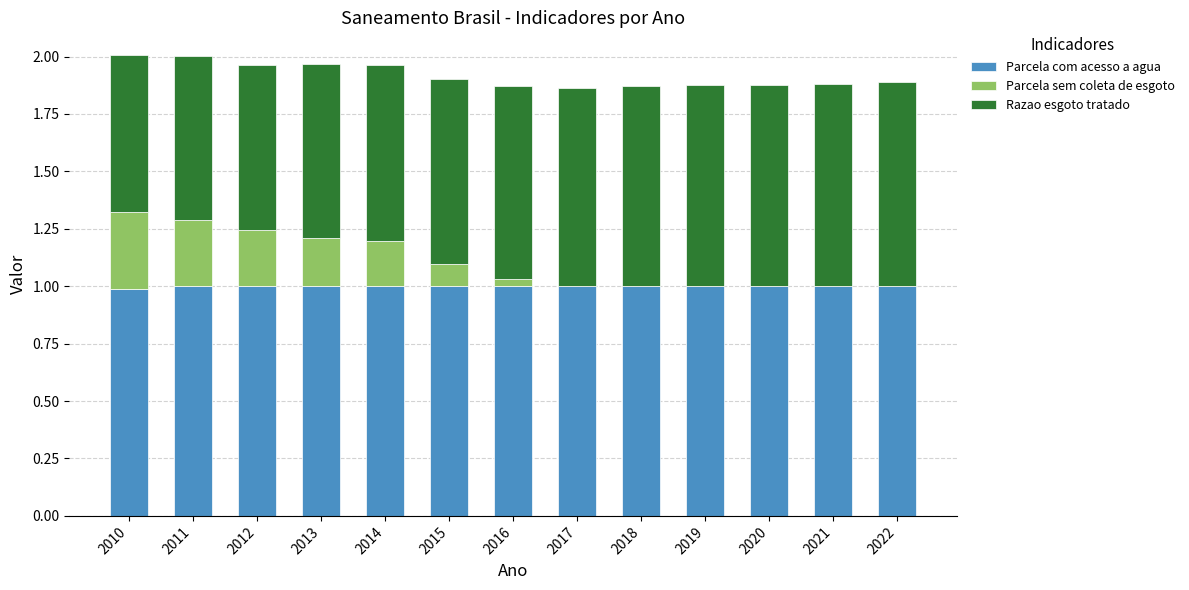

What is the total value across all series at 2021?

1.9